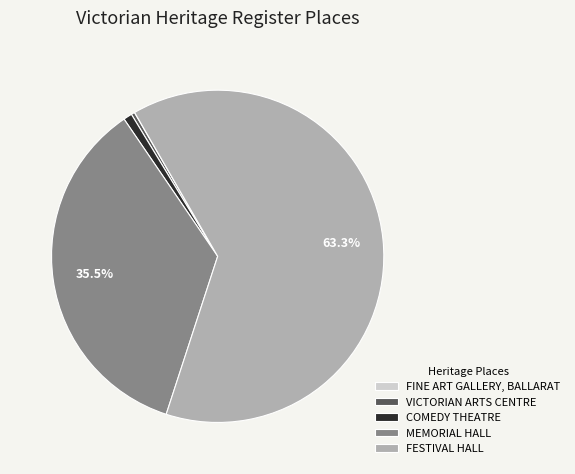

Which slice is the largest?

FESTIVAL HALL